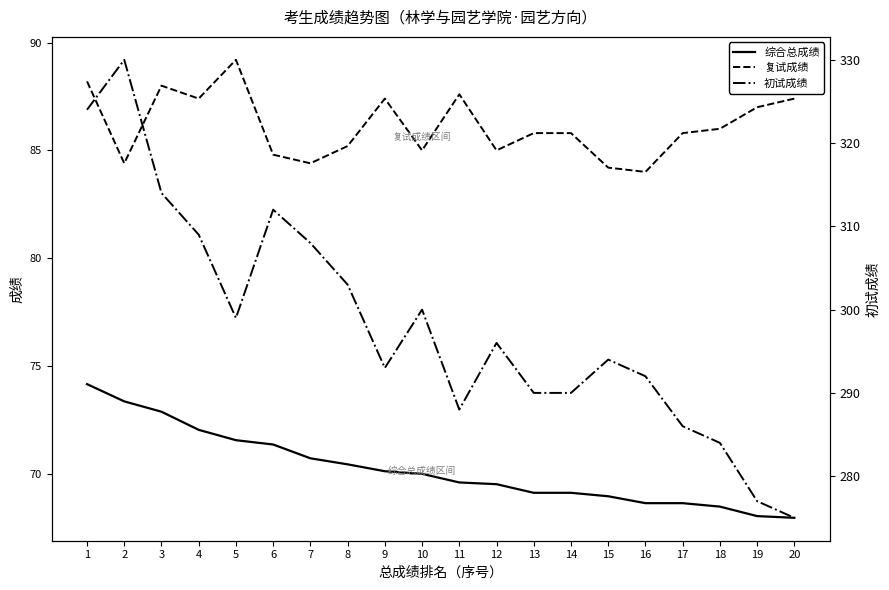

Is the value of 初试成绩 at 10 greater than the value of 综合总成绩 at 13?

Yes